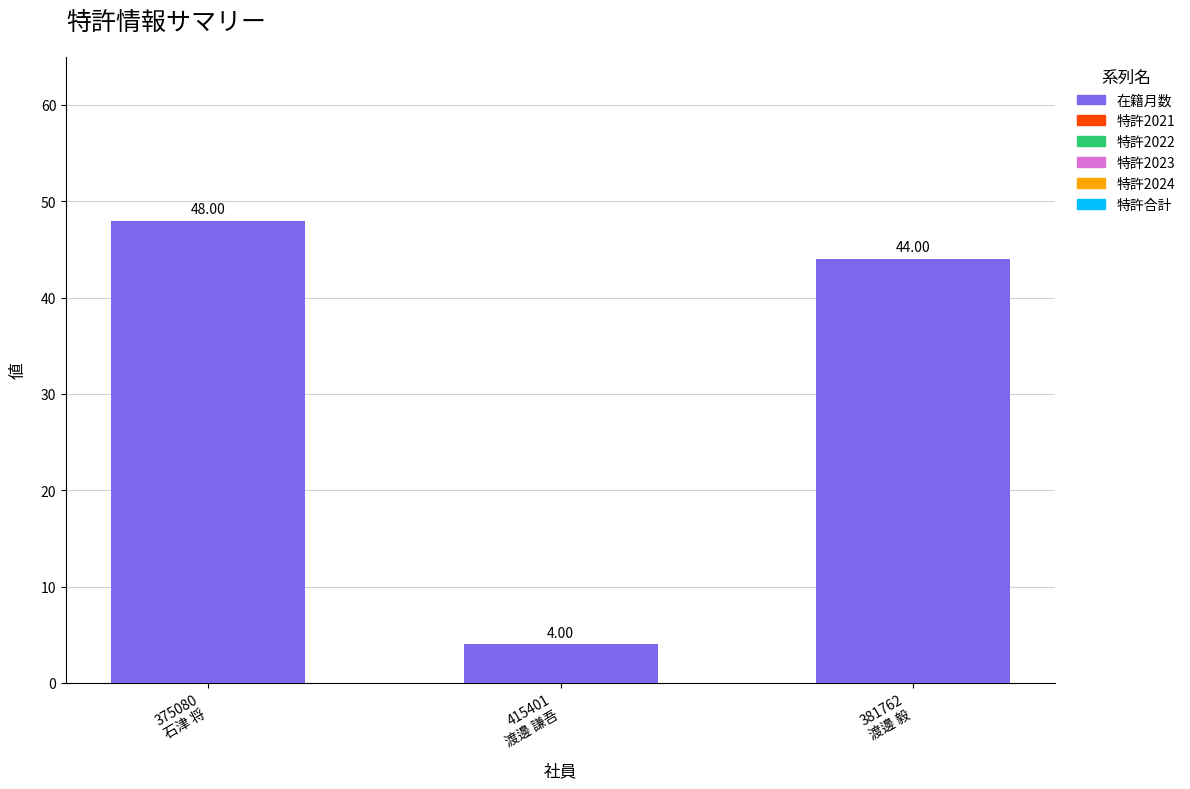

What is the sum of all values?

96